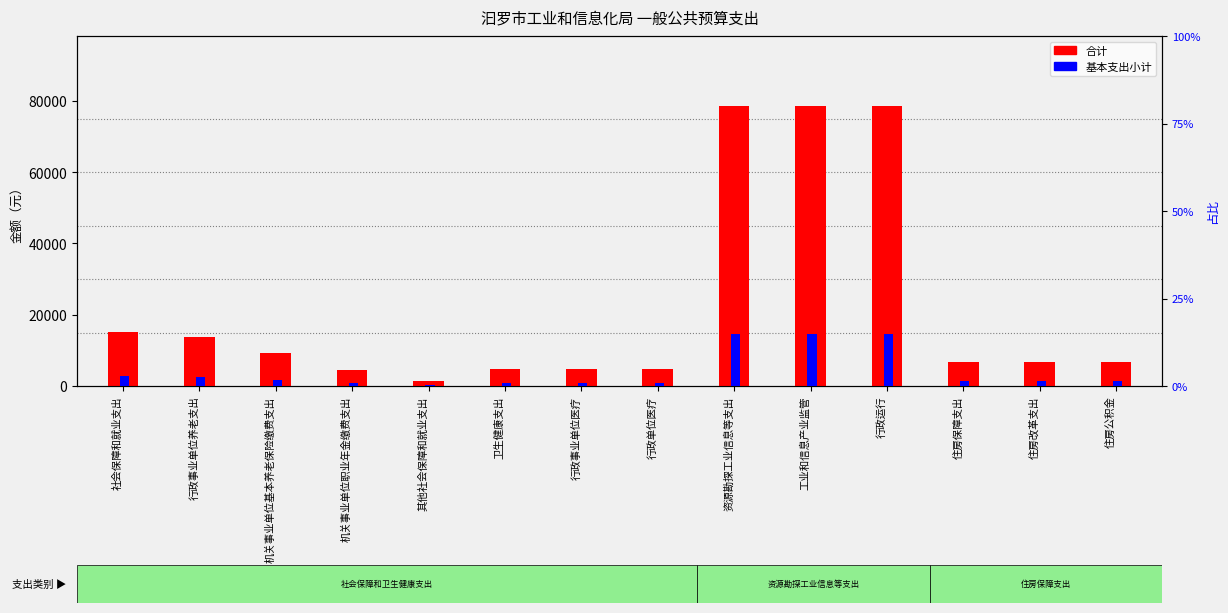

What is the label of the 13th bar from the right?

行政事业单位养老支出